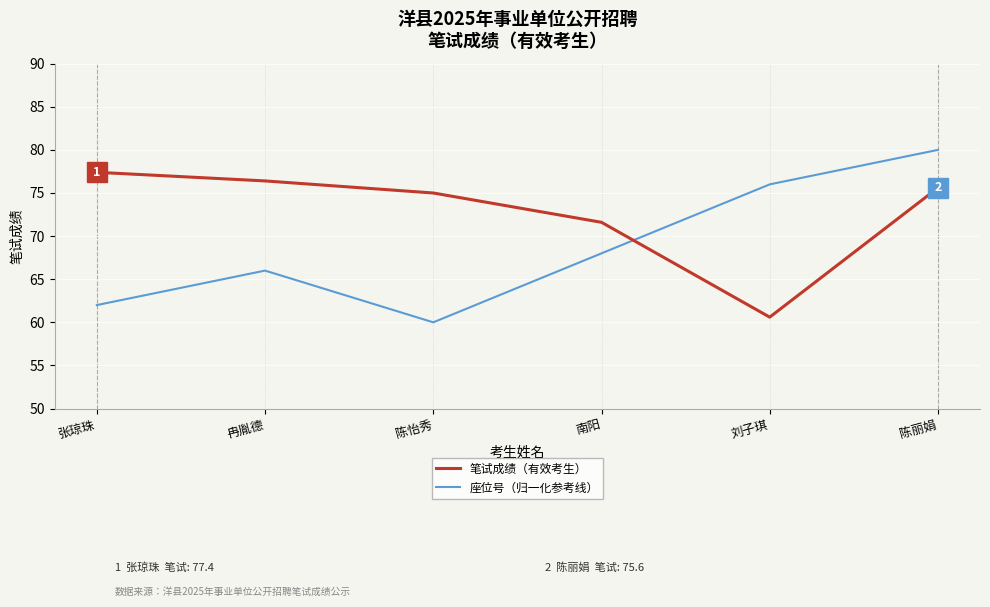

What is the difference between the highest and lowest values at 陈丽娟?

4.4